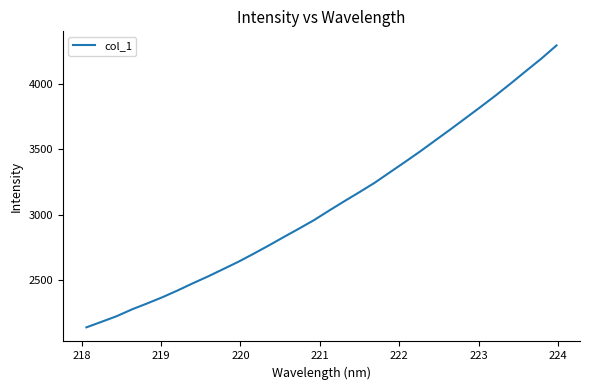

What is the greatest value displayed?

4293.1